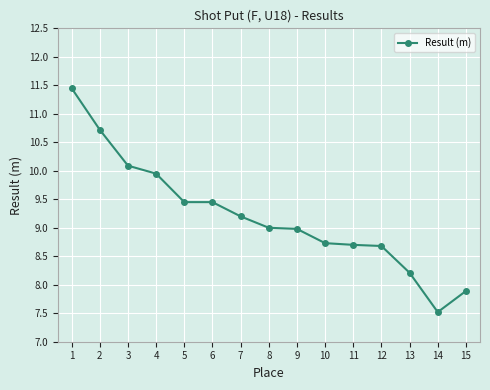

True or false: the data shows 6.6 at 4.

False